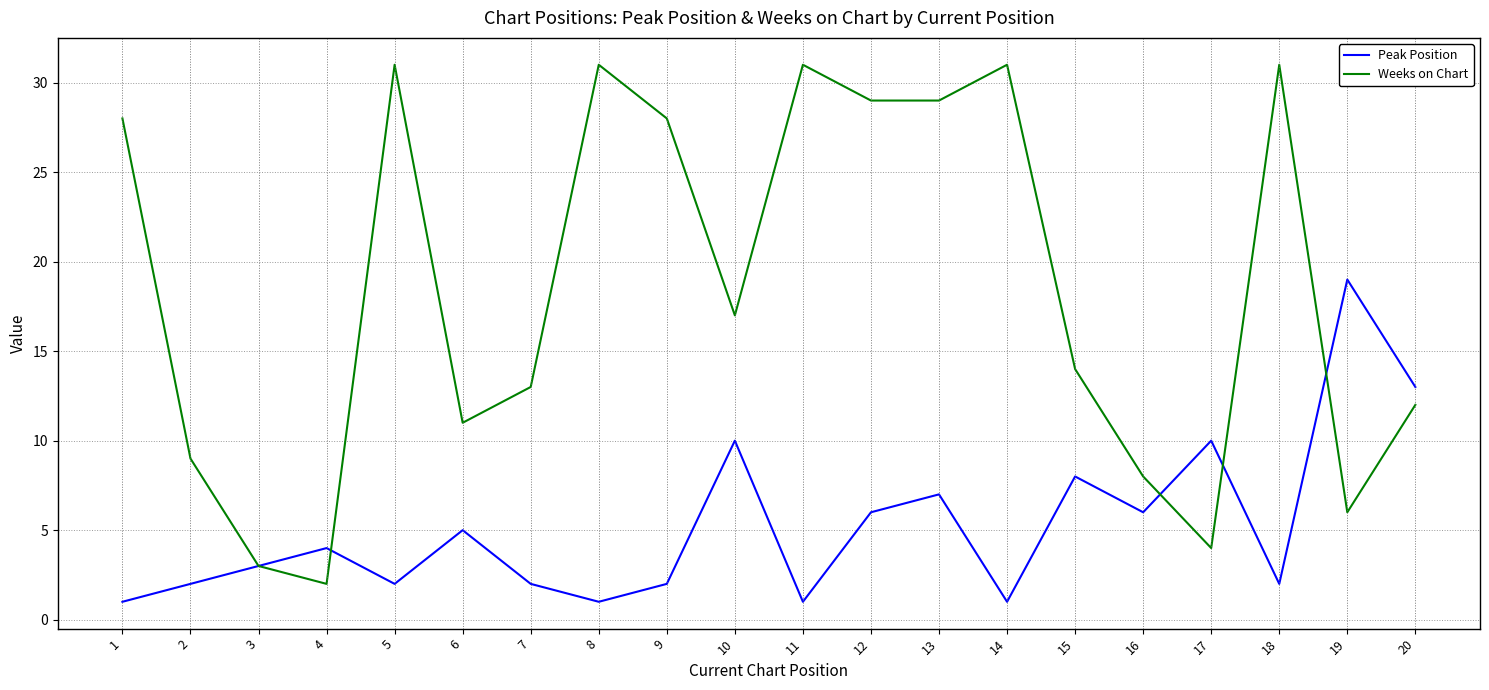

Does the chart have visible grid lines?

Yes